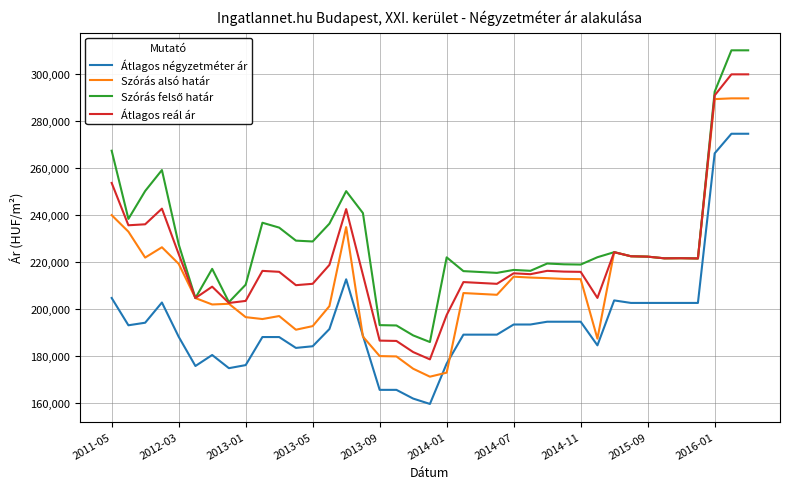

True or false: Átlagos négyzetméter ár and Átlagos reál ár intersect in this chart.

False